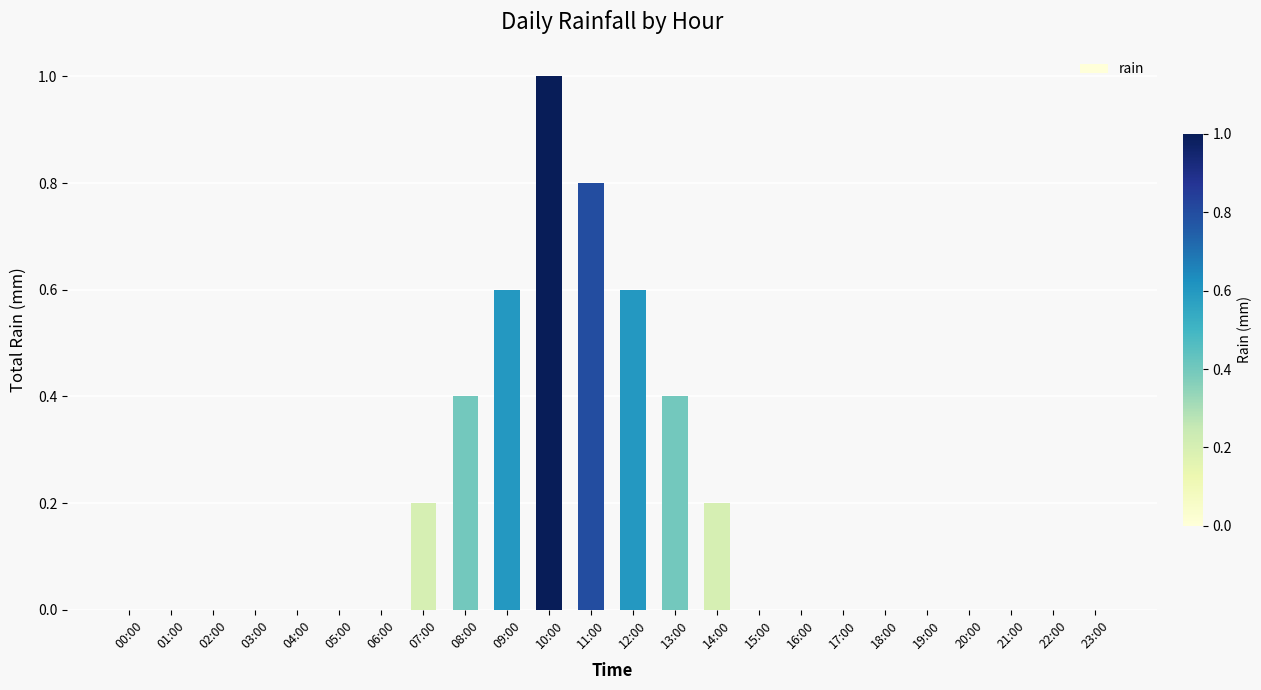

Which label corresponds to the largest value in the chart?

10:00